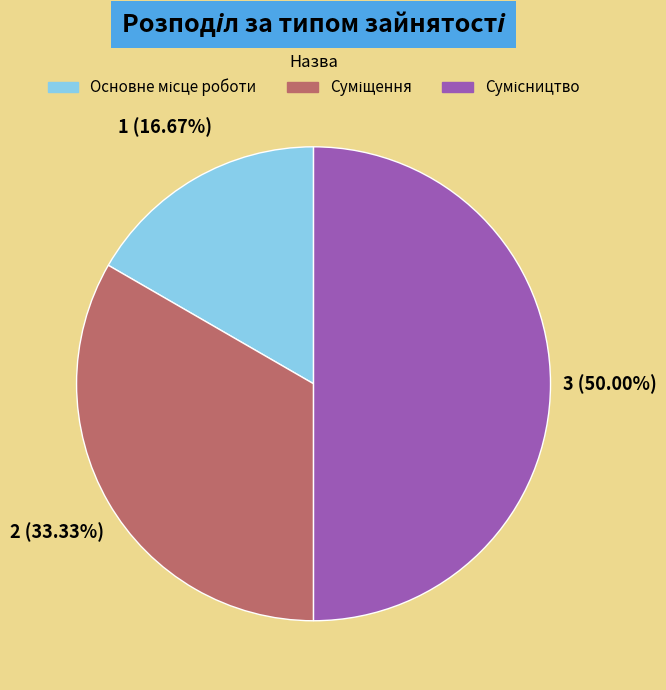

Count the number of slices in the pie.

3